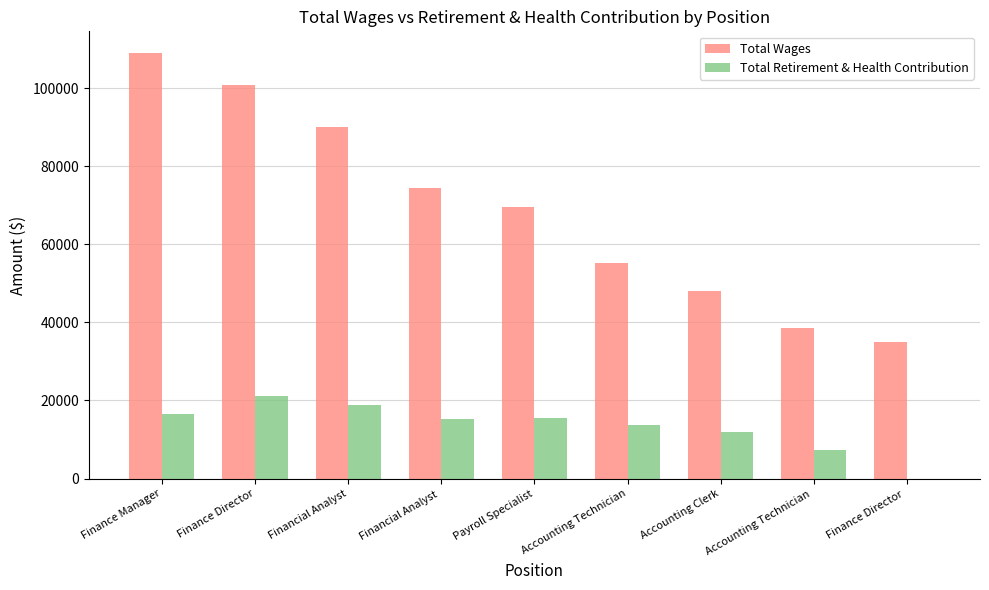

Which series changed the most between Finance Director and Financial Analyst ?

Total Wages